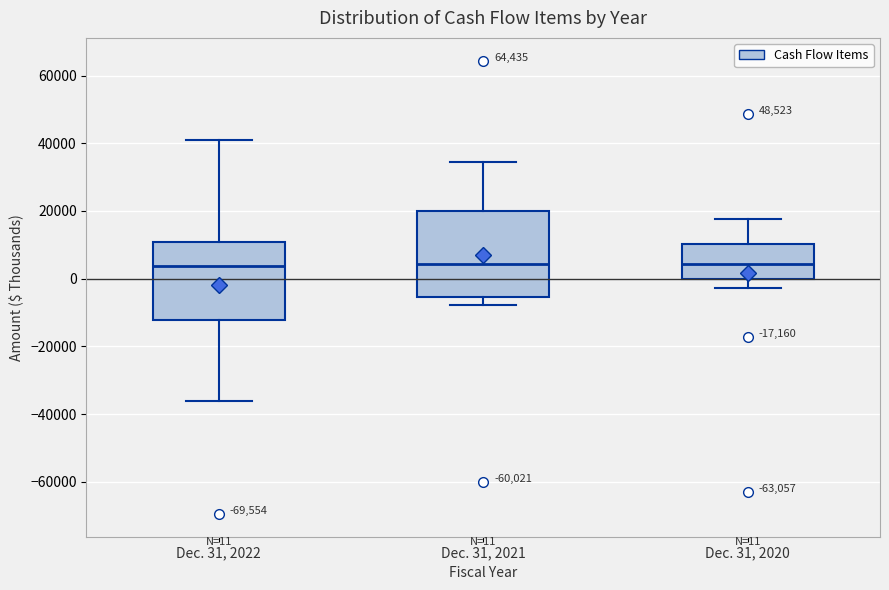

Which box is the tallest, from its lower edge to its upper edge?

Dec. 31, 2021